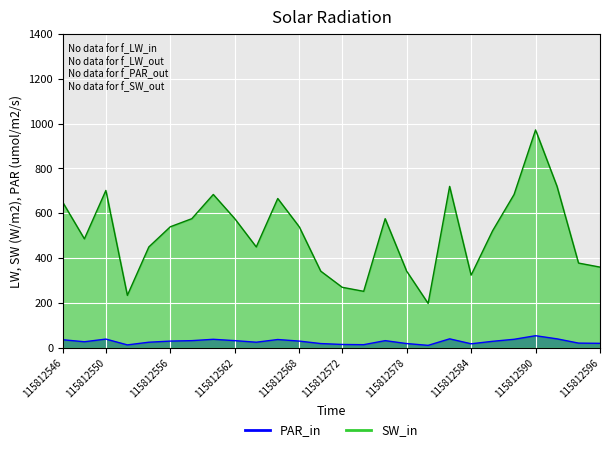

What is the difference between the values at 115812550 and 115812566?

2